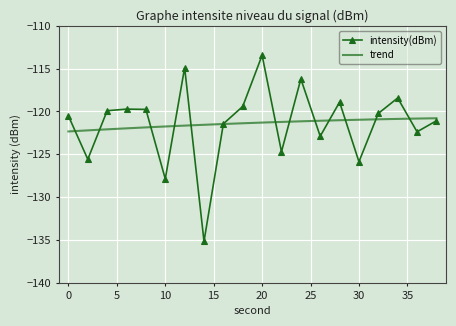

Which label corresponds to the smallest value in the chart?

14